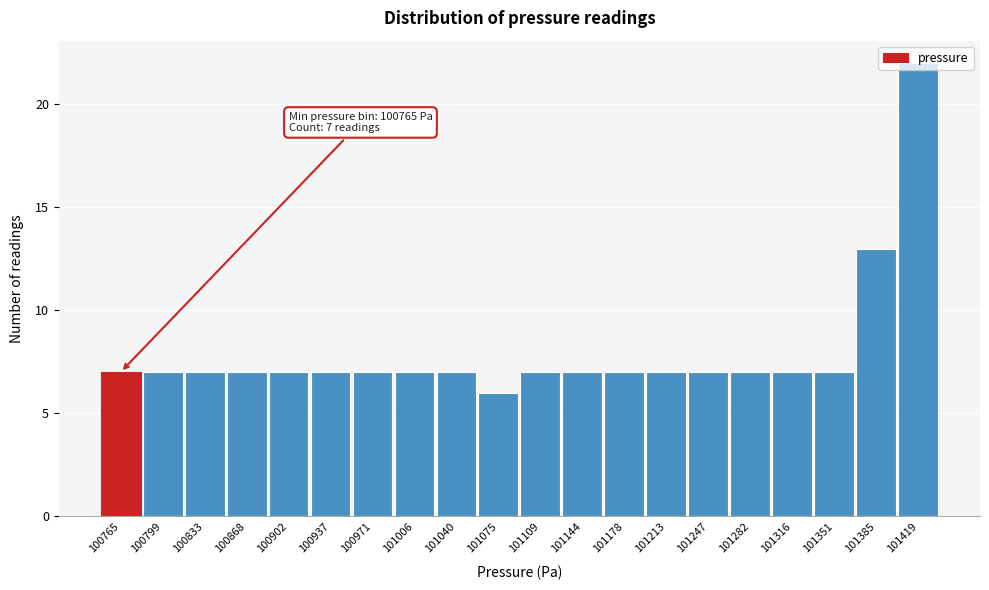

What is the change in value from 101351 to 101385?

+6